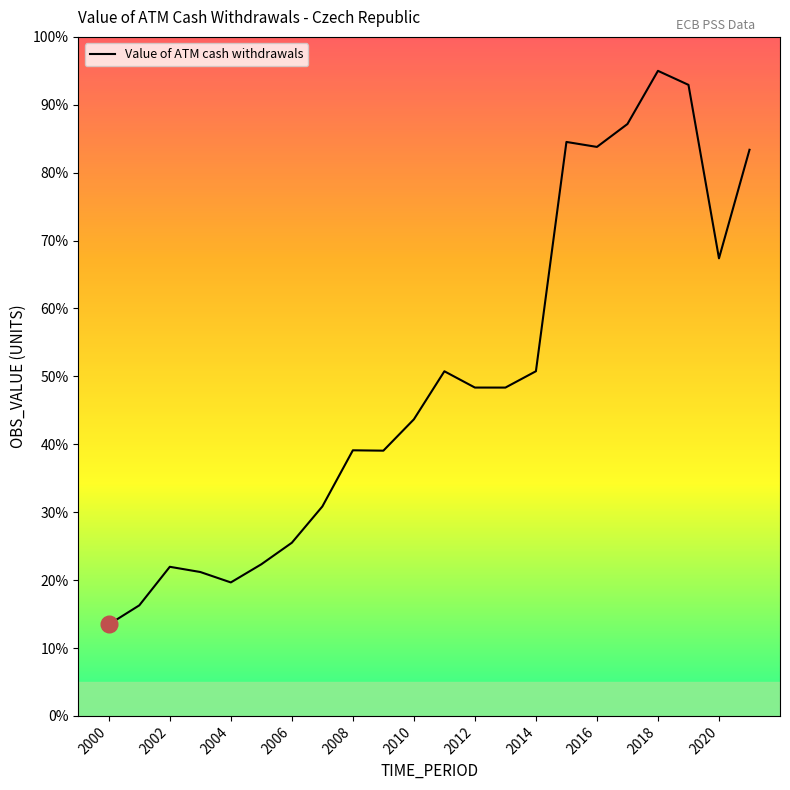

What is the difference between the maximum and minimum values?

81.5